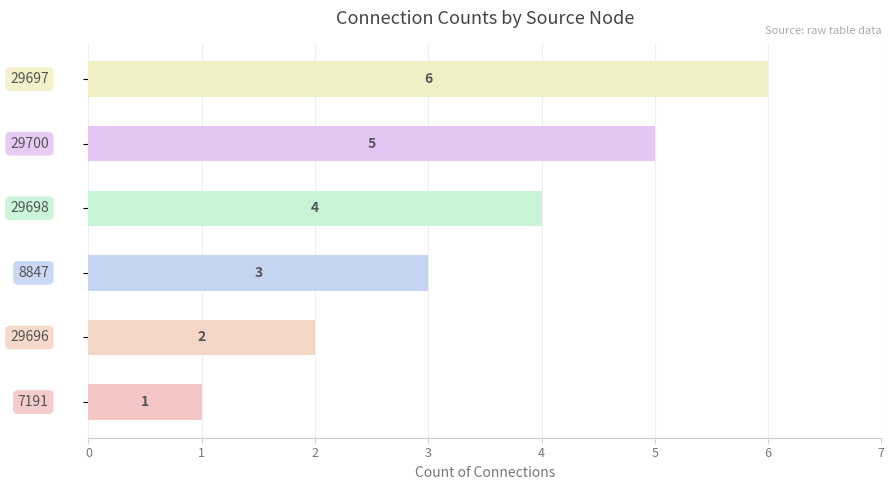

Count the values in the range 2 to 5.

4